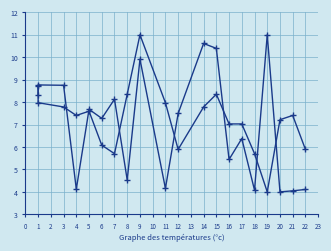

Does the chart display data point markers on the line(s)?

Yes